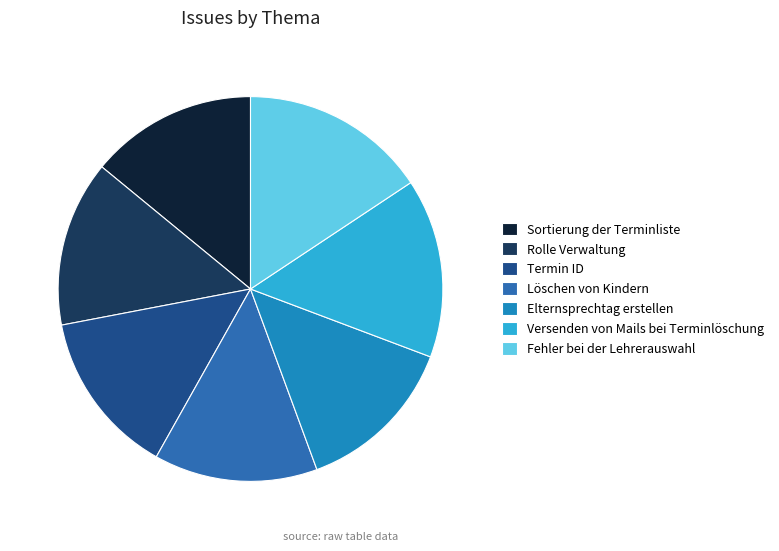

What percentage is NOT represented by Löschen von Kindern?

86.2%